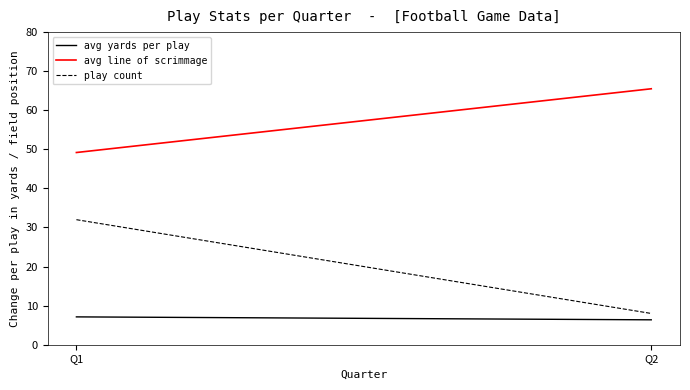

What is the average value of the play count series?

20.0